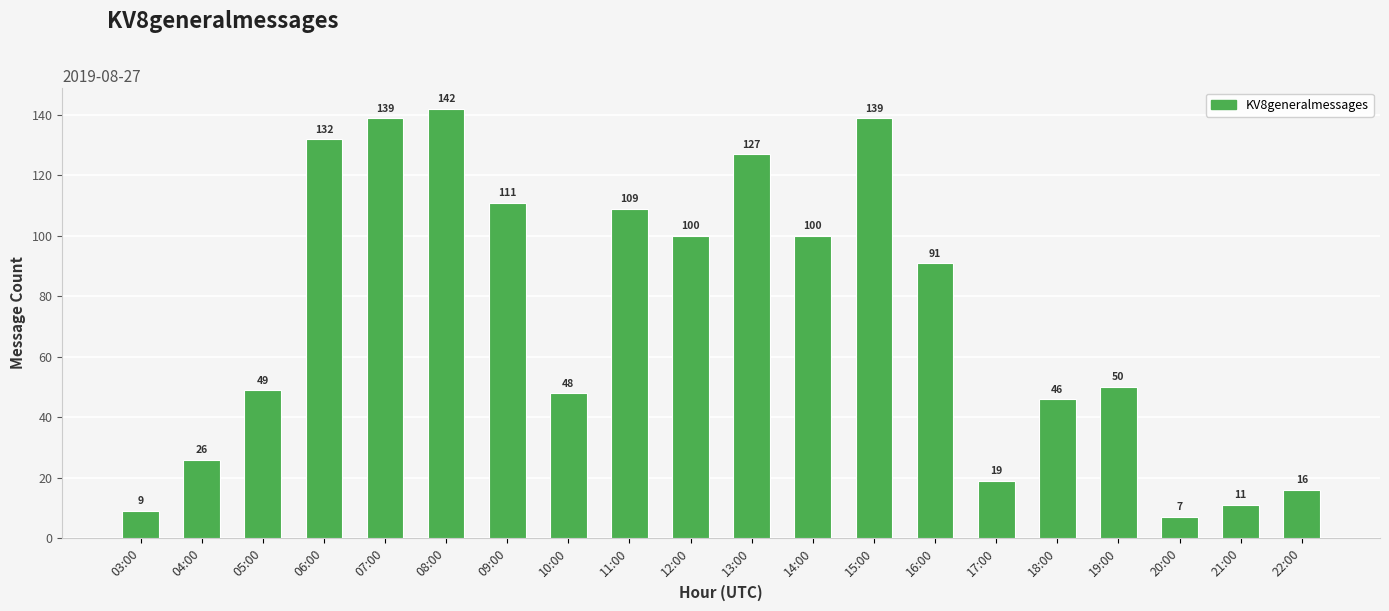

What is the sum of all values?

1471